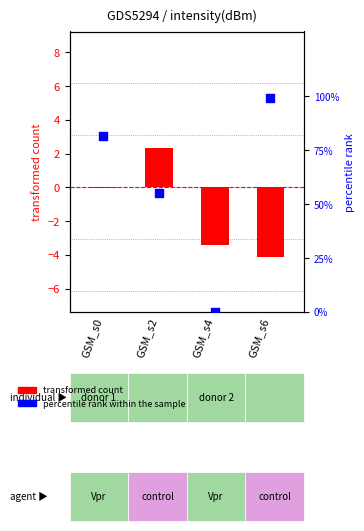

Which series has the largest total across all categories?

percentile rank within the sample